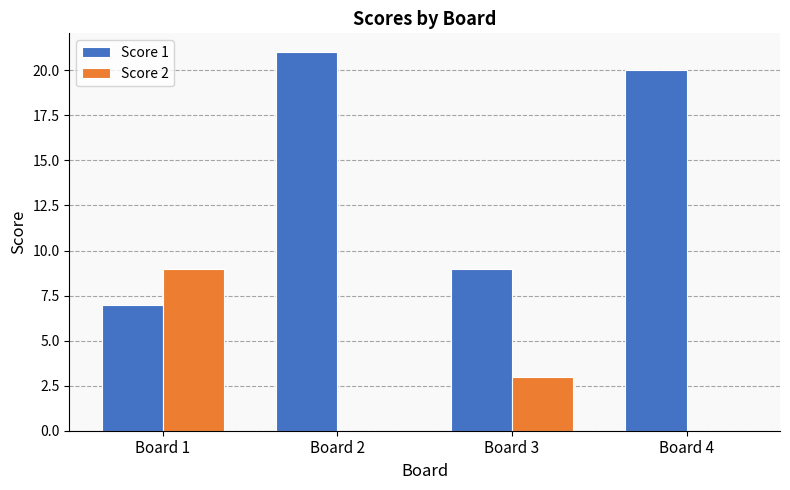

The value of Score 2 at Board 1 is 9. True or false?

True